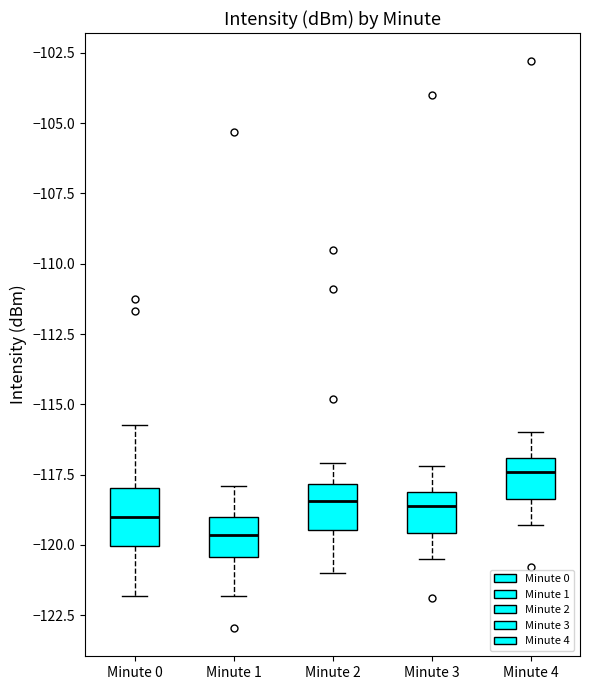

Reading left to right, transcribe this box plot: for each box, give where its median line is, the range the box spans, and where its two whiskers end, as read against the y-axis. The values are not printed on the chart, so give them approximately, as read against the axis.

Minute 0: median -119.0, box -120.0 to -118.0, whiskers -122.0 to -116.0
Minute 1: median -119.5, box -120.5 to -119.0, whiskers -122.0 to -118.0
Minute 2: median -118.5, box -119.5 to -118.0, whiskers -121.0 to -117.0
Minute 3: median -118.5, box -119.5 to -118.0, whiskers -120.5 to -117.0
Minute 4: median -117.5, box -118.5 to -117.0, whiskers -119.5 to -116.0